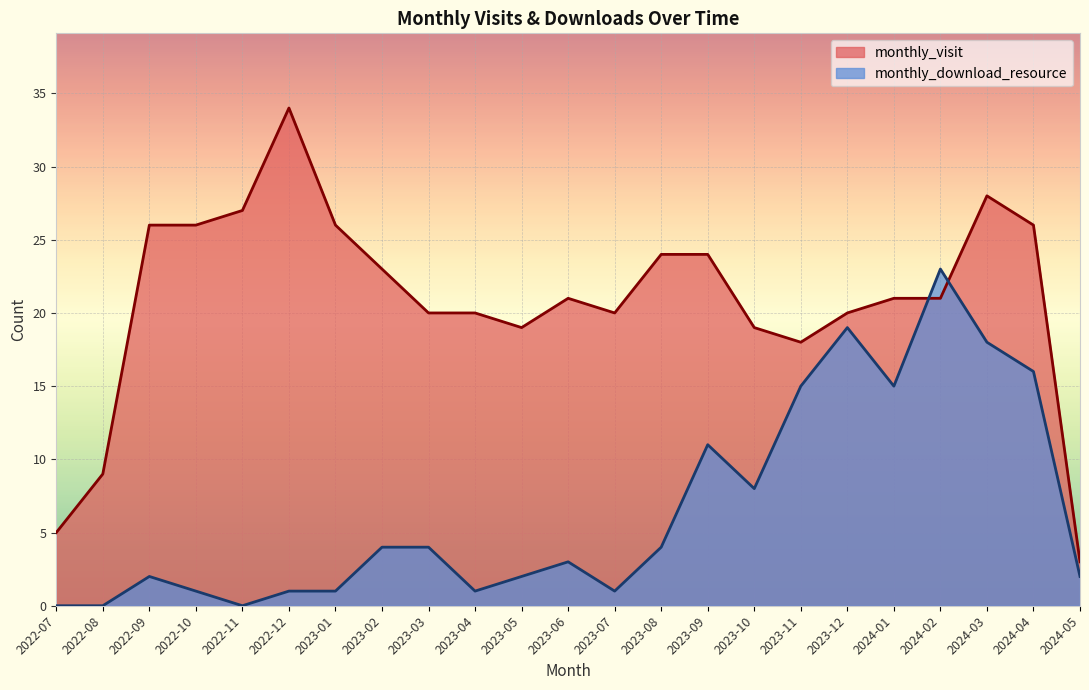

Does the chart display data point markers on the line(s)?

No